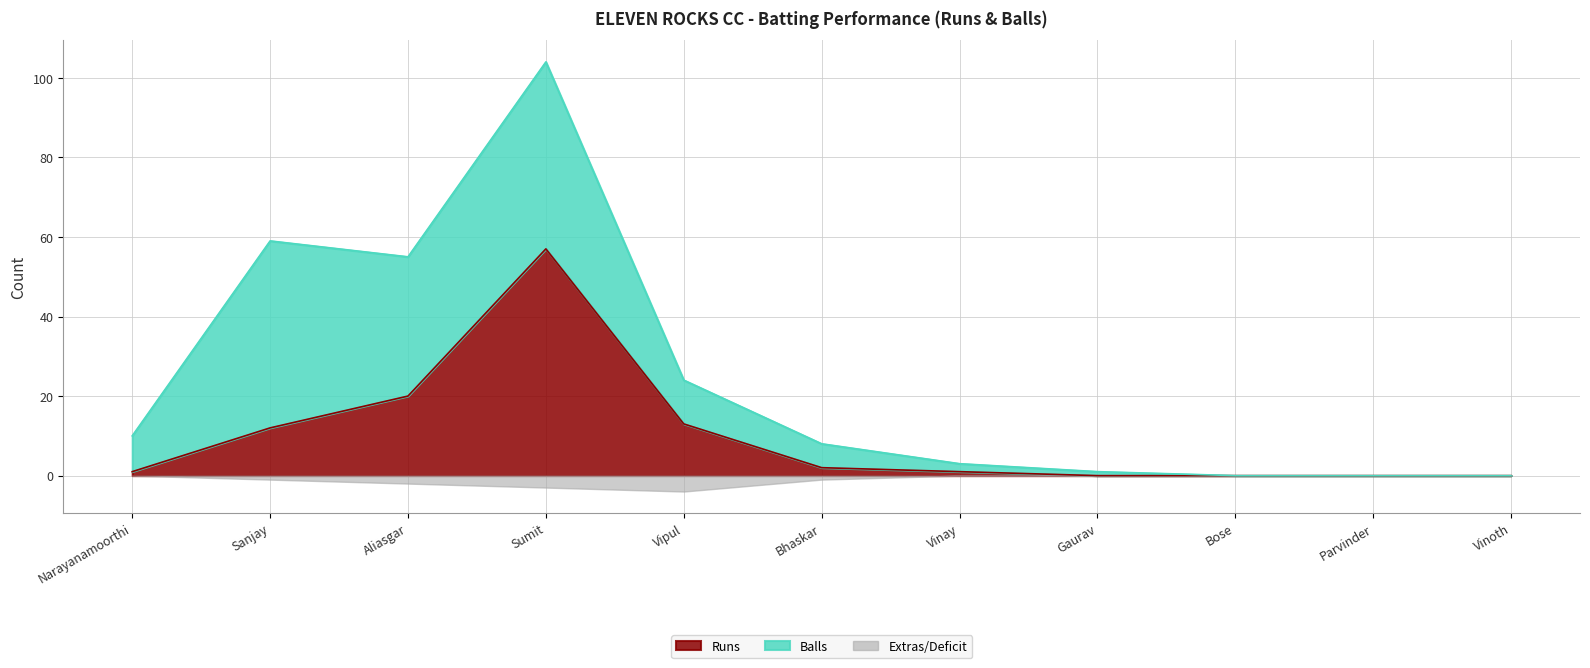

List the labels in order of value, largest first.

Sumit, Aliasgar, Vipul, Sanjay, Bhaskar, Narayanamoorthi, Vinay, Gaurav, Bose, Parvinder, Vinoth